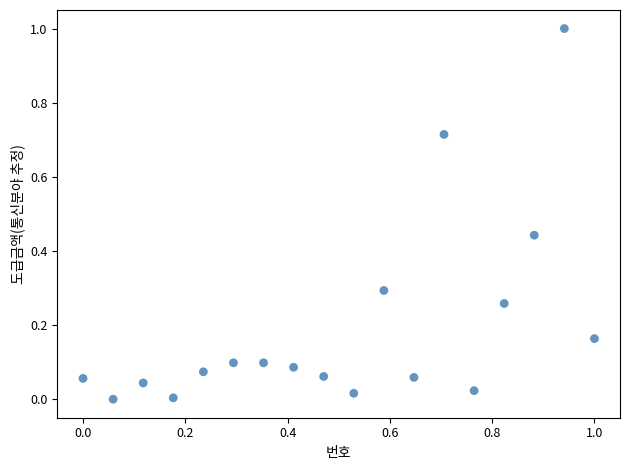

What is the range of Y values (max minus min)?

1.0